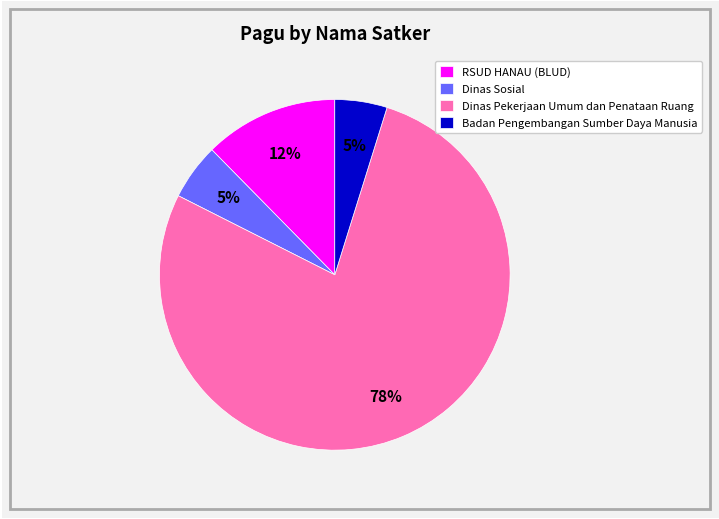

Which has a higher value, Dinas Sosial or RSUD HANAU (BLUD)?

RSUD HANAU (BLUD)